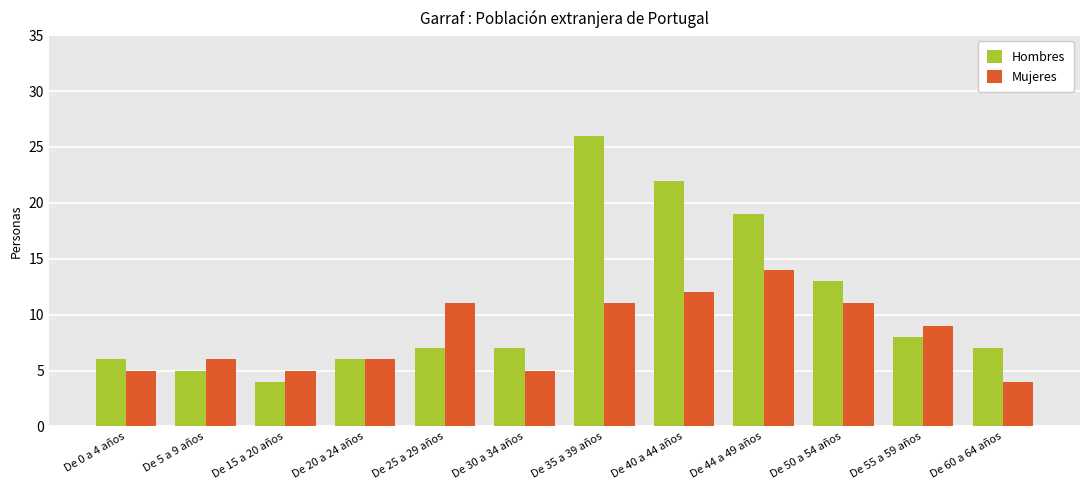

What is the average value of the Hombres series?

11